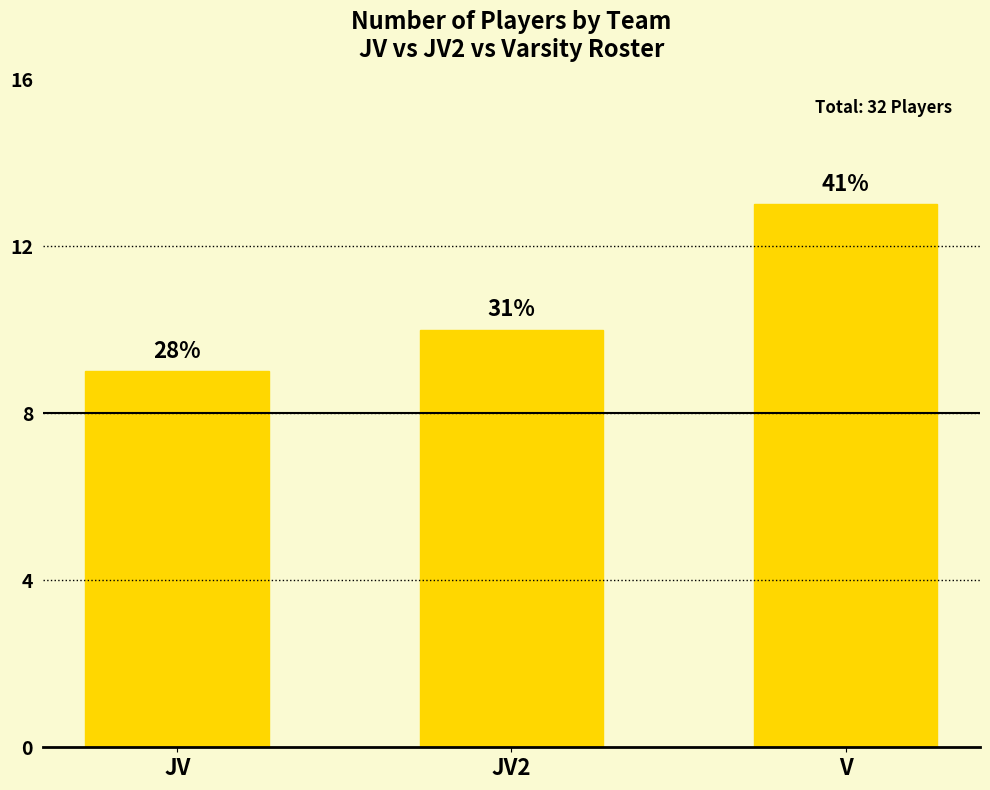

Is it true that the value at V is 13?

True